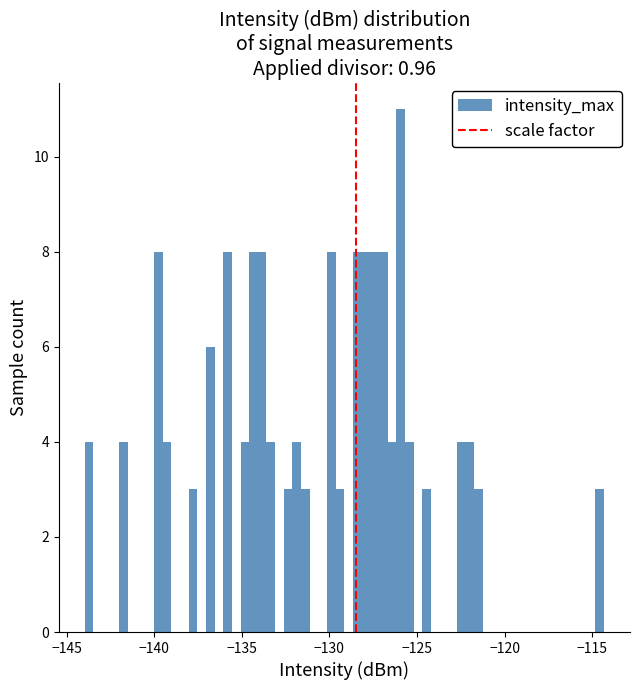

Read against the x-axis, roughly where is the centre of the tallest bar?

-126.0